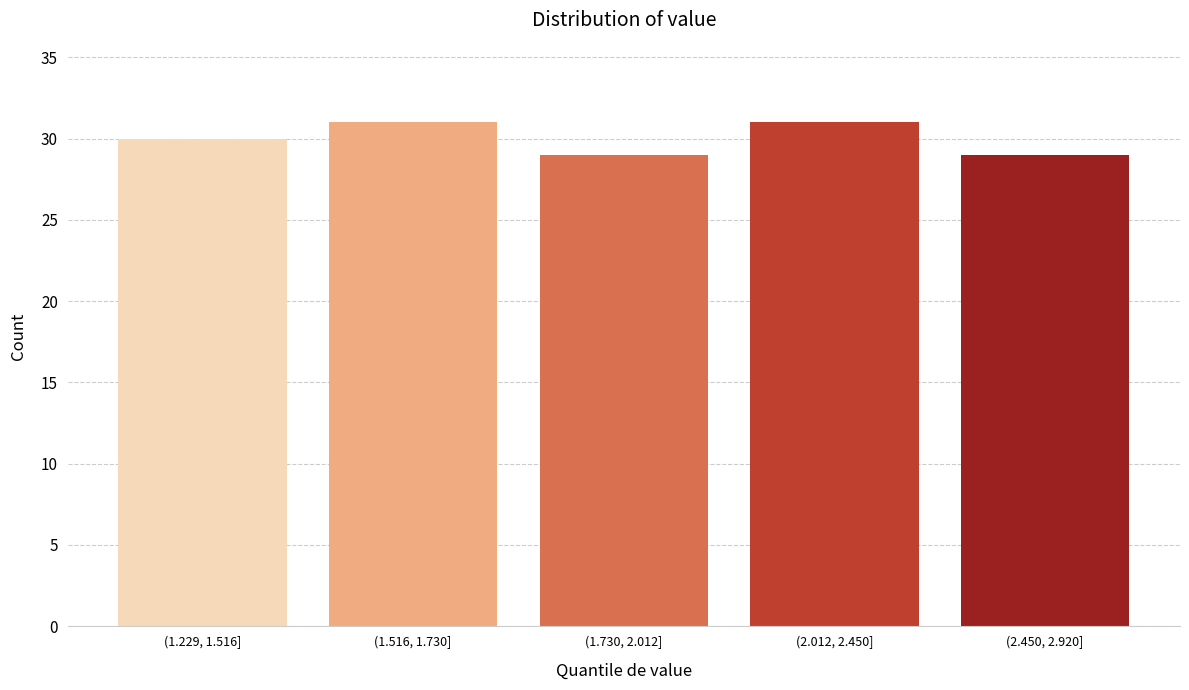

Reading left to right, list all the values displayed in this chart.

30	31	29	31	29